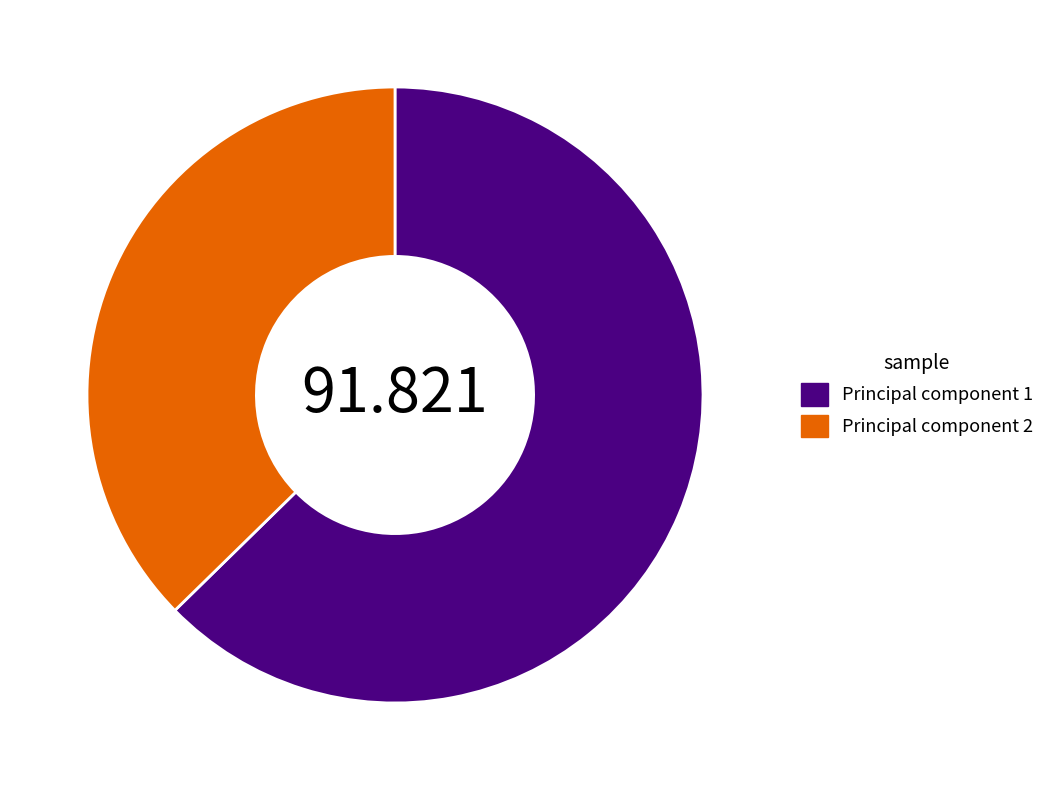

Which category has the biggest portion of the pie?

Principal component 1